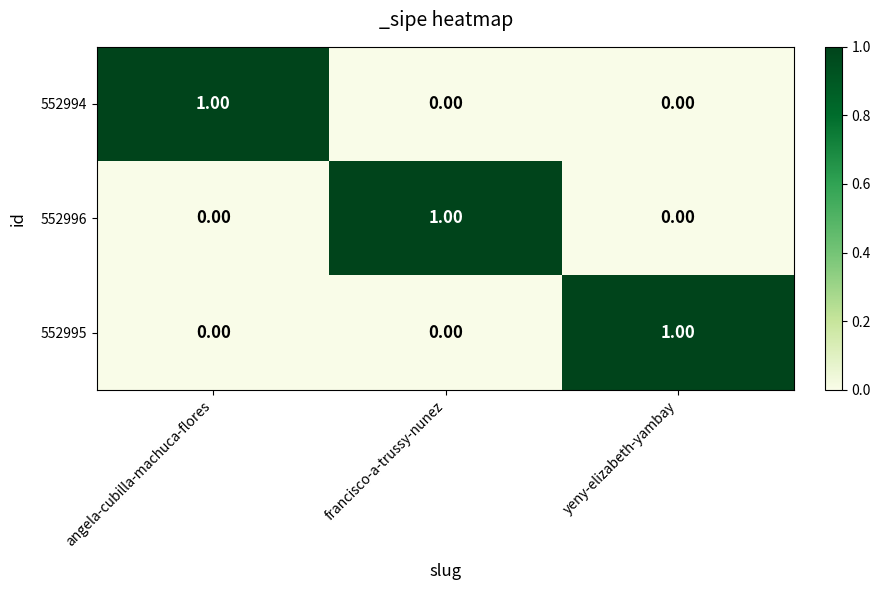

What is the difference between the highest and lowest values at angela-cubilla-machuca-flores?

1